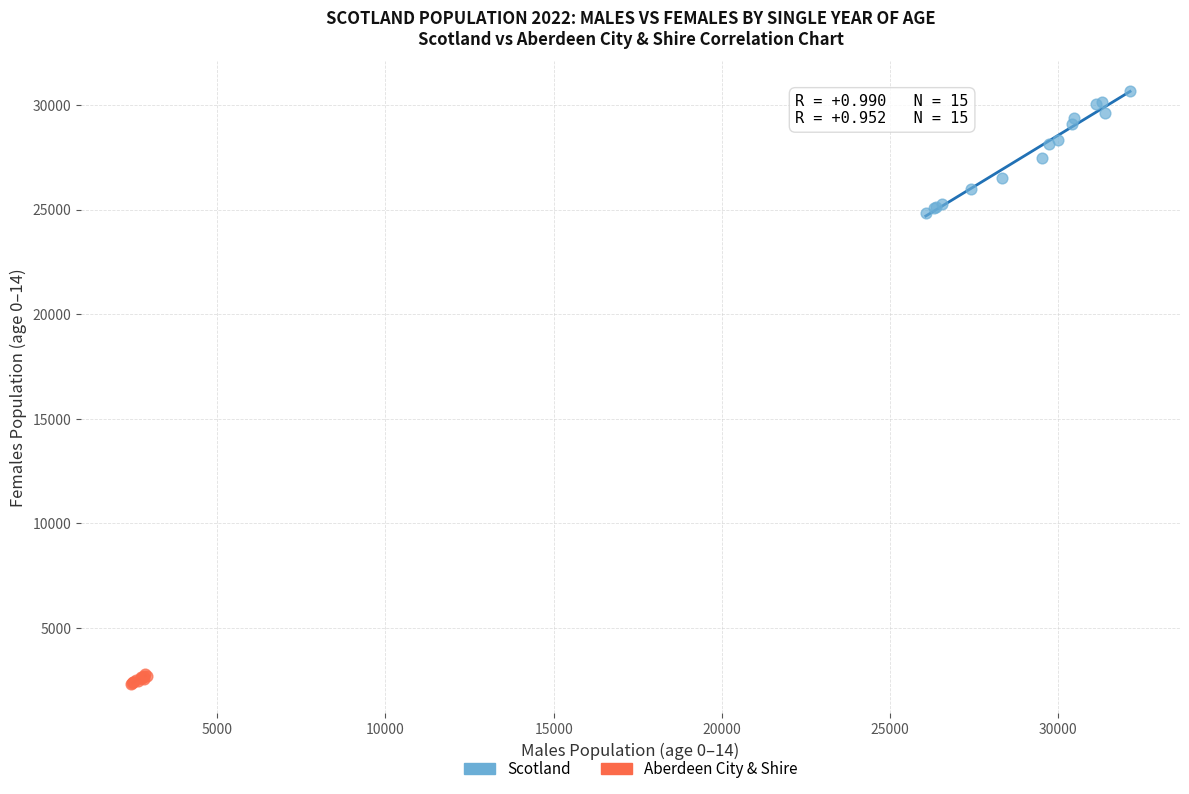

Which series reaches the maximum Y coordinate?

Scotland